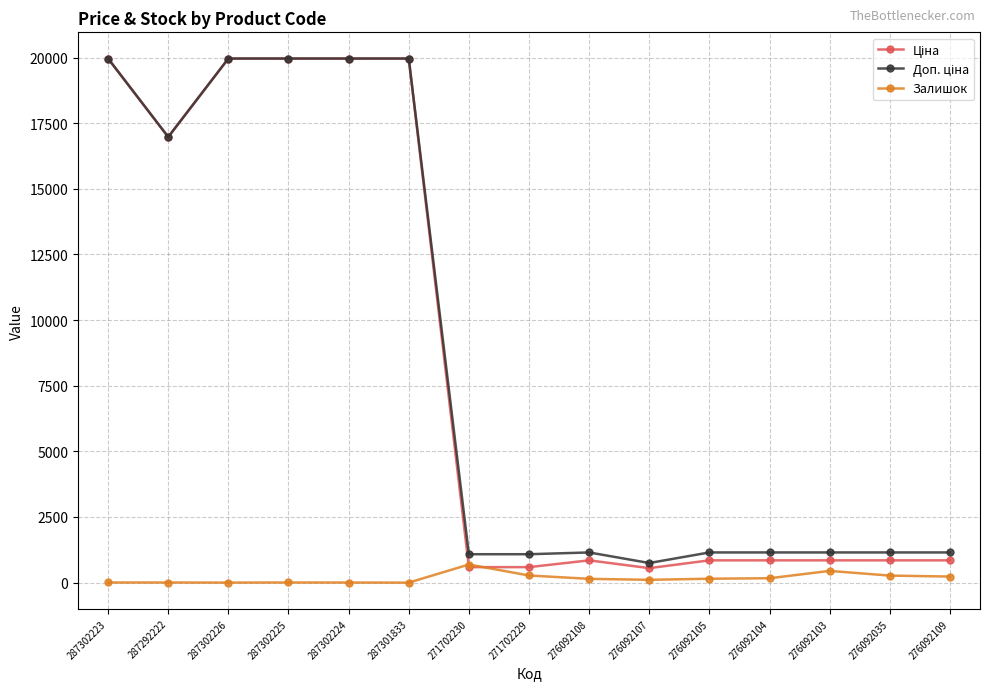

What is the greatest value displayed?

19964.2